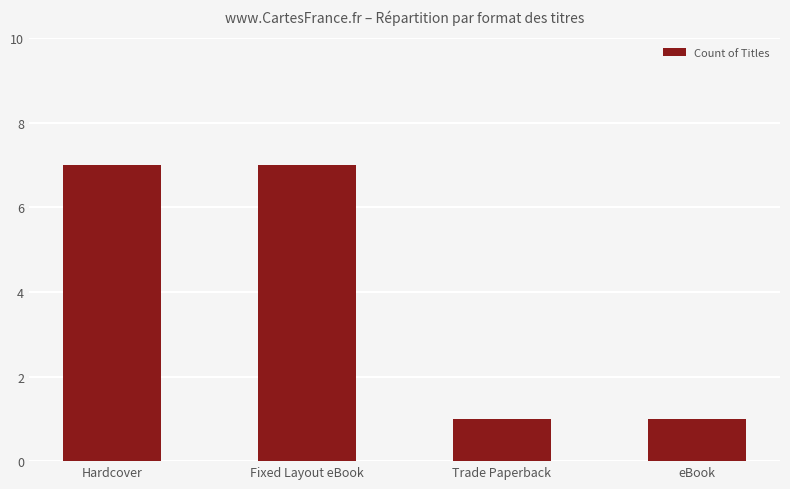

What is the greatest value displayed?

7